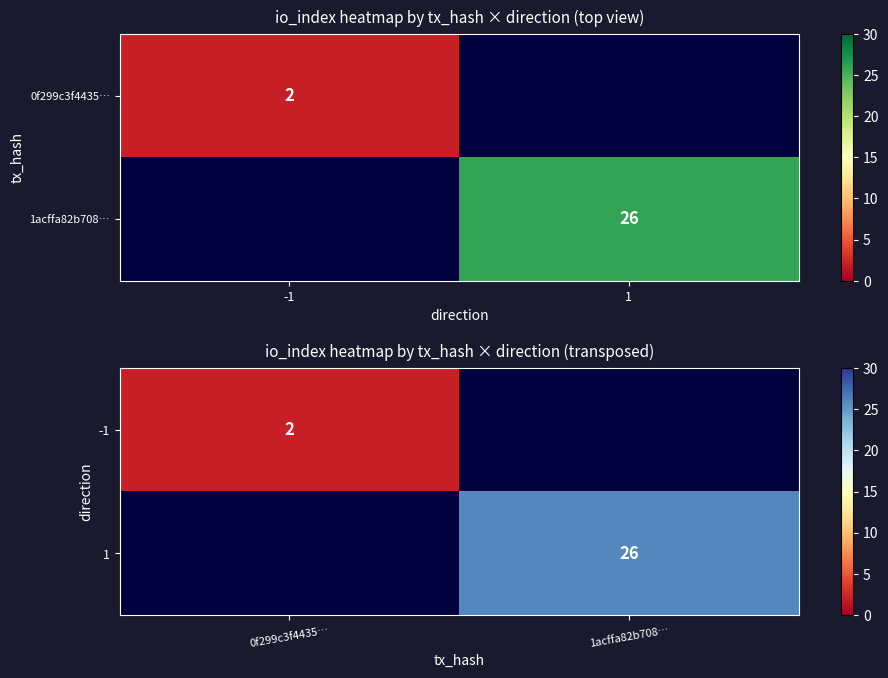

Is it true that -1 equals 1.1 at 0f299c3f4435…?

False